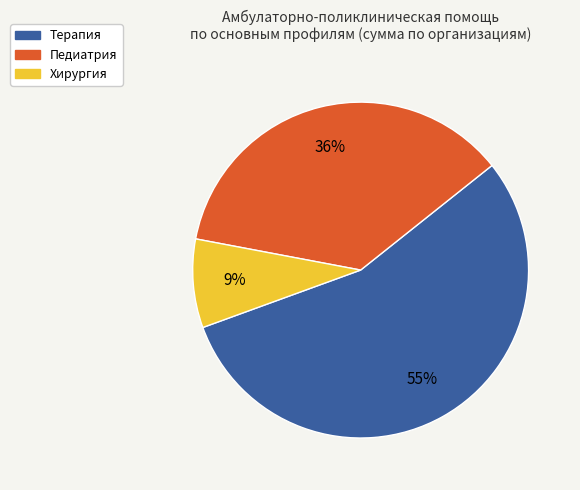

To the nearest percent, what is the average slice percentage?

33%